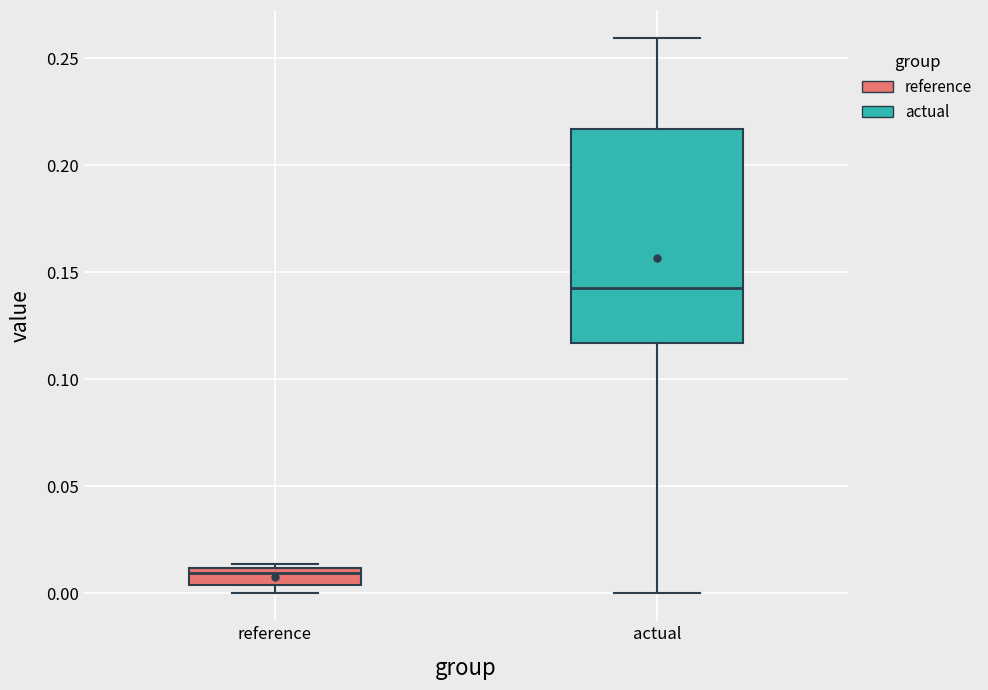

Which box's median line is the highest?

actual